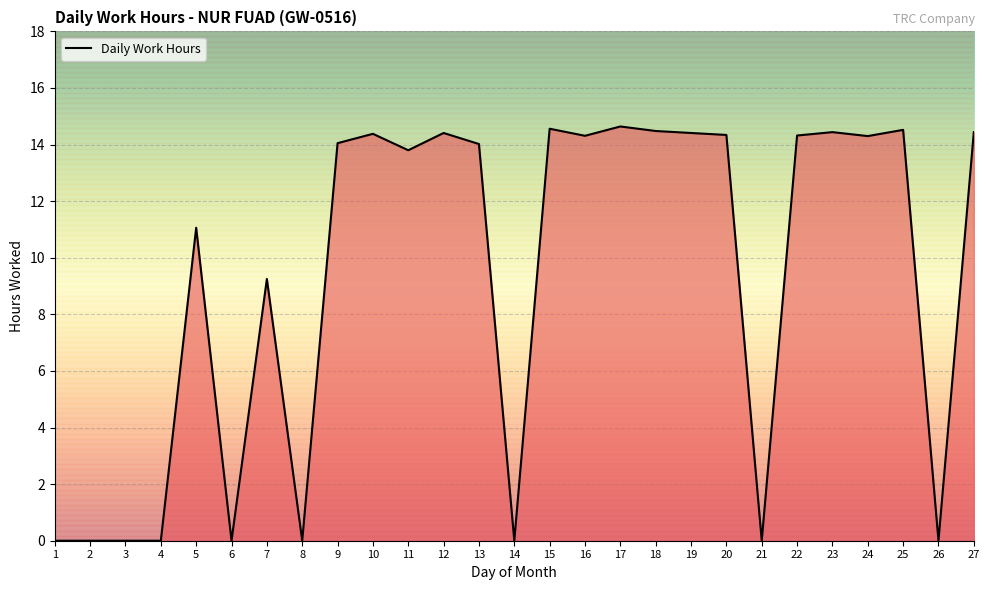

What is the difference between the second highest and minimum values?

14.6